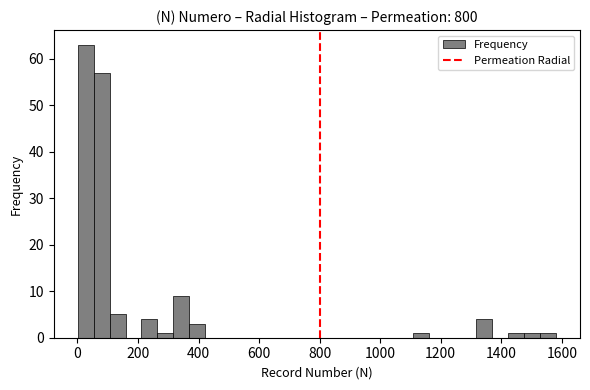

Around what value on the x-axis is the tallest bar? Give the approximate position of its centre, as read against the axis.

20